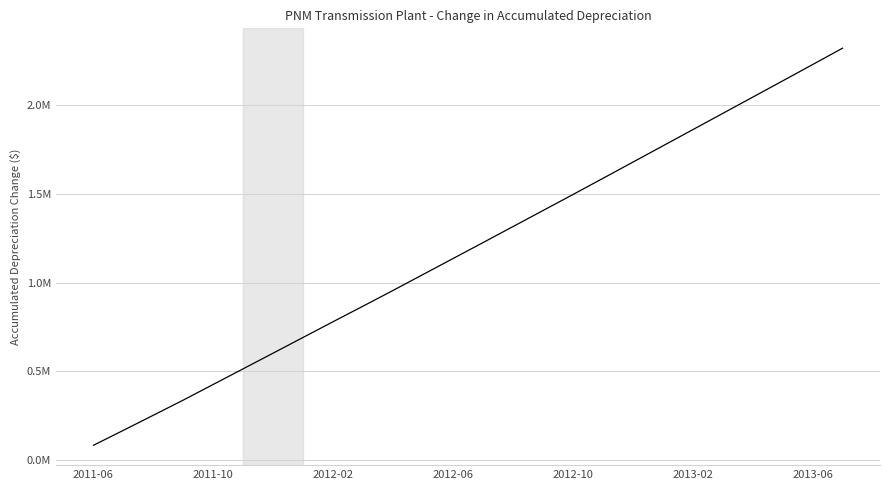

Count the number of data series in this chart.

1